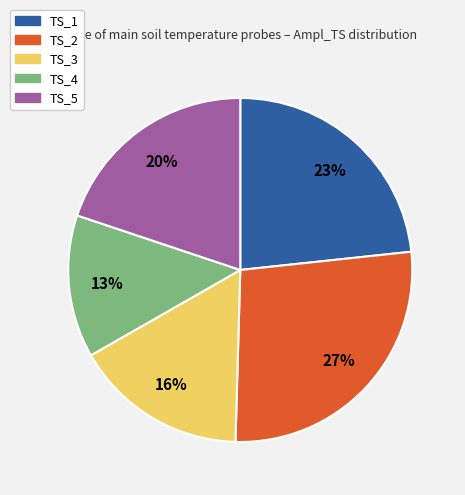

How many slices are in this pie chart?

5